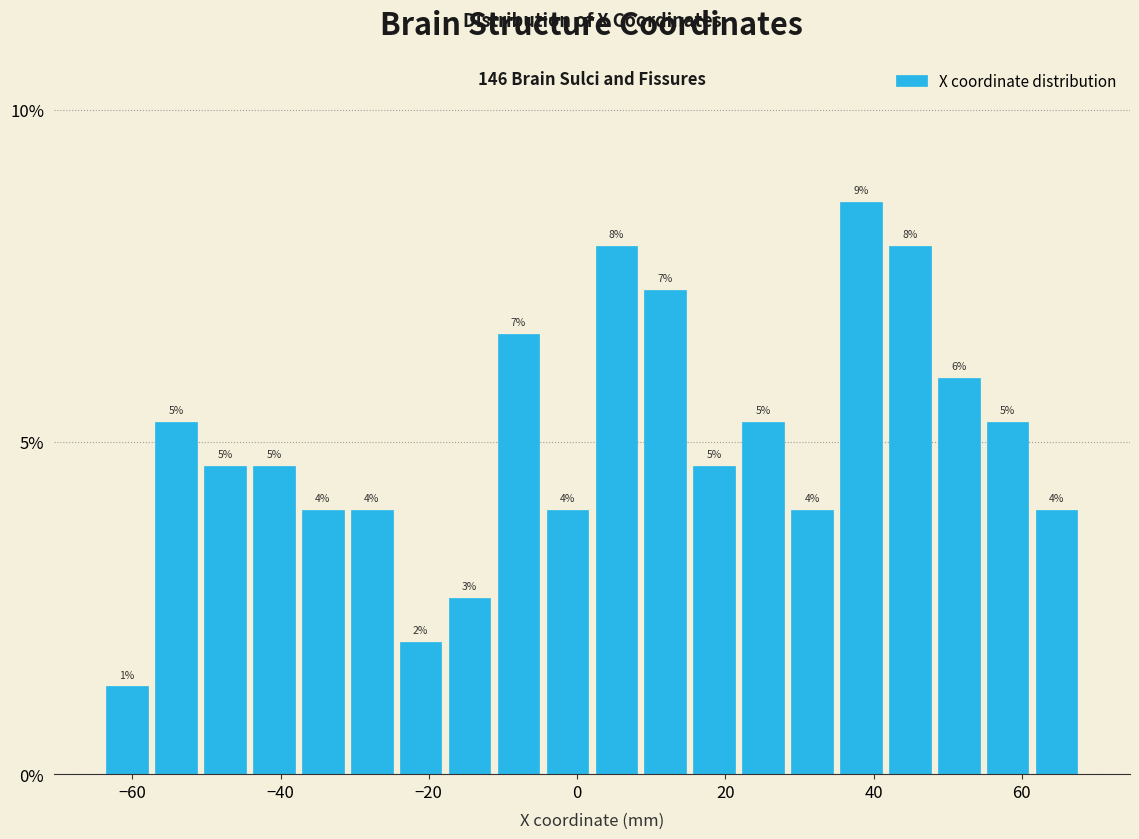

Read against the x-axis, roughly where is the centre of the tallest bar?

38